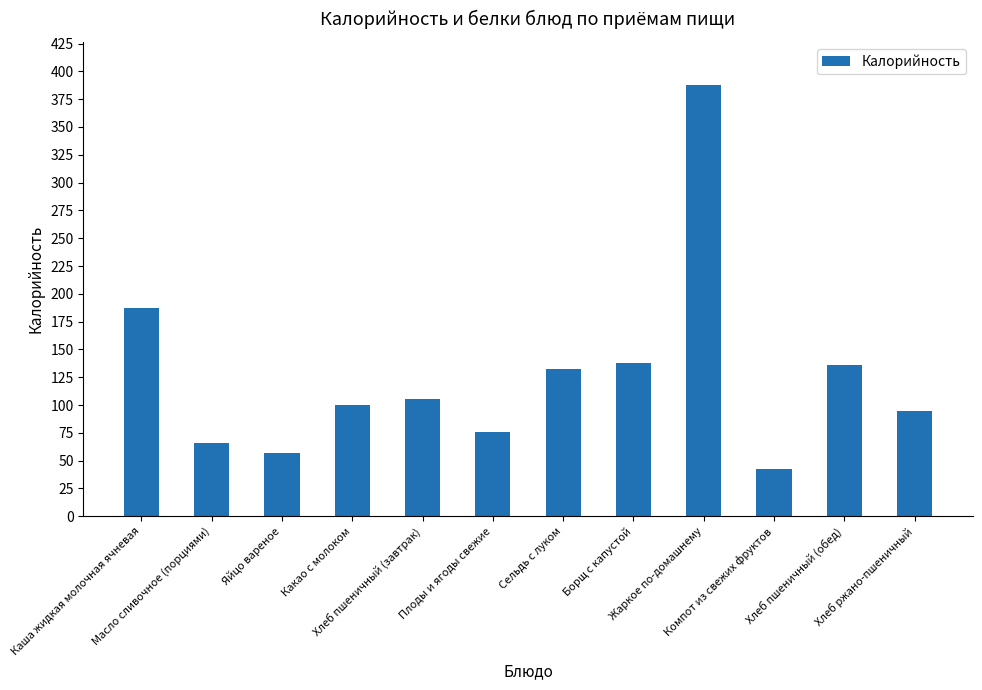

What is the change in value from Плоды и ягоды свежие to Компот из свежих фруктов?

-32.8